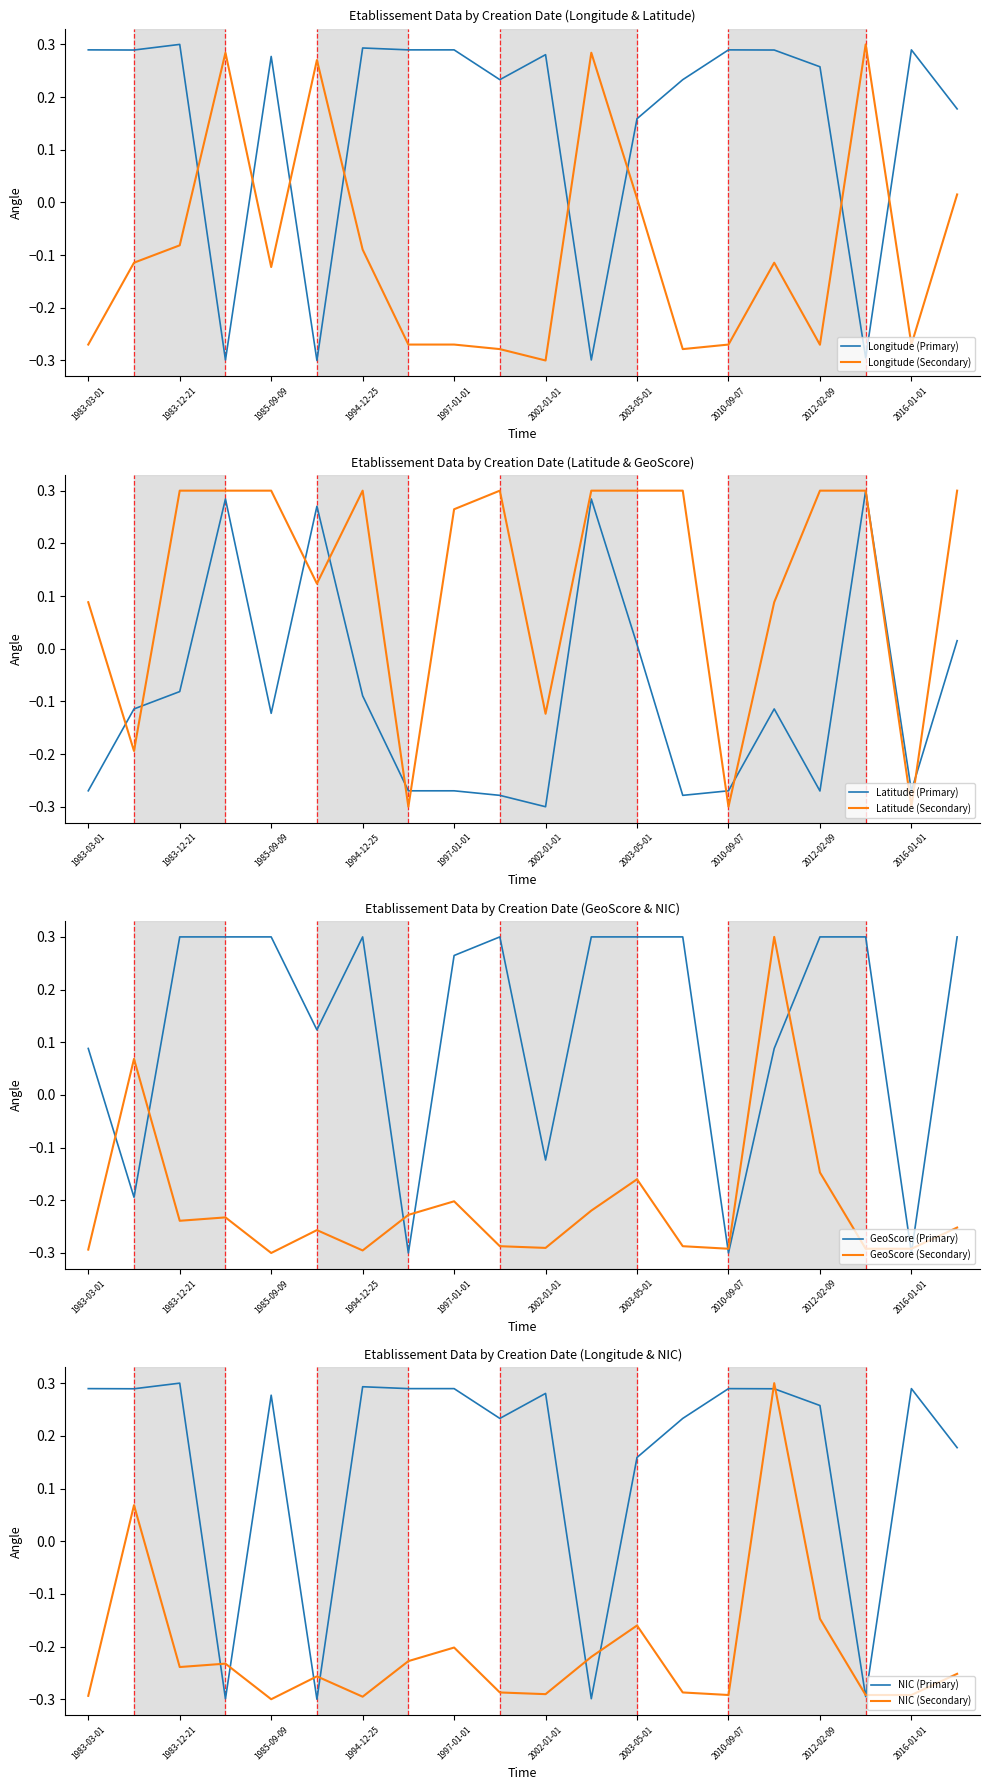

At how many categories does at least one series exceed 0?

20